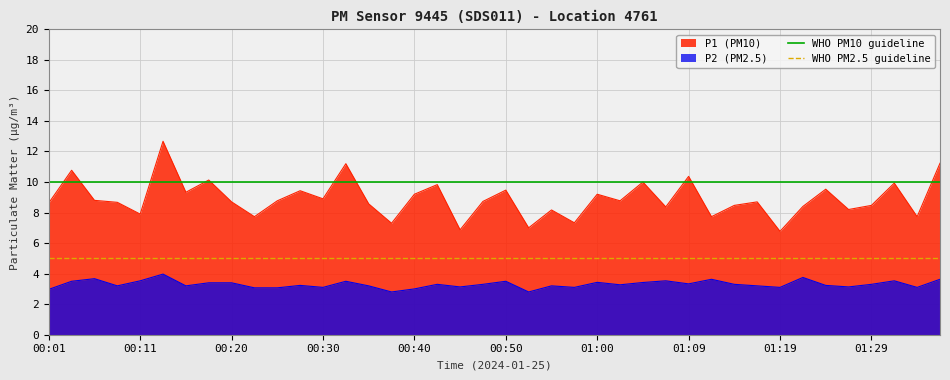

True or false: WHO PM10 guideline has a value of 10 at 00:01.

True